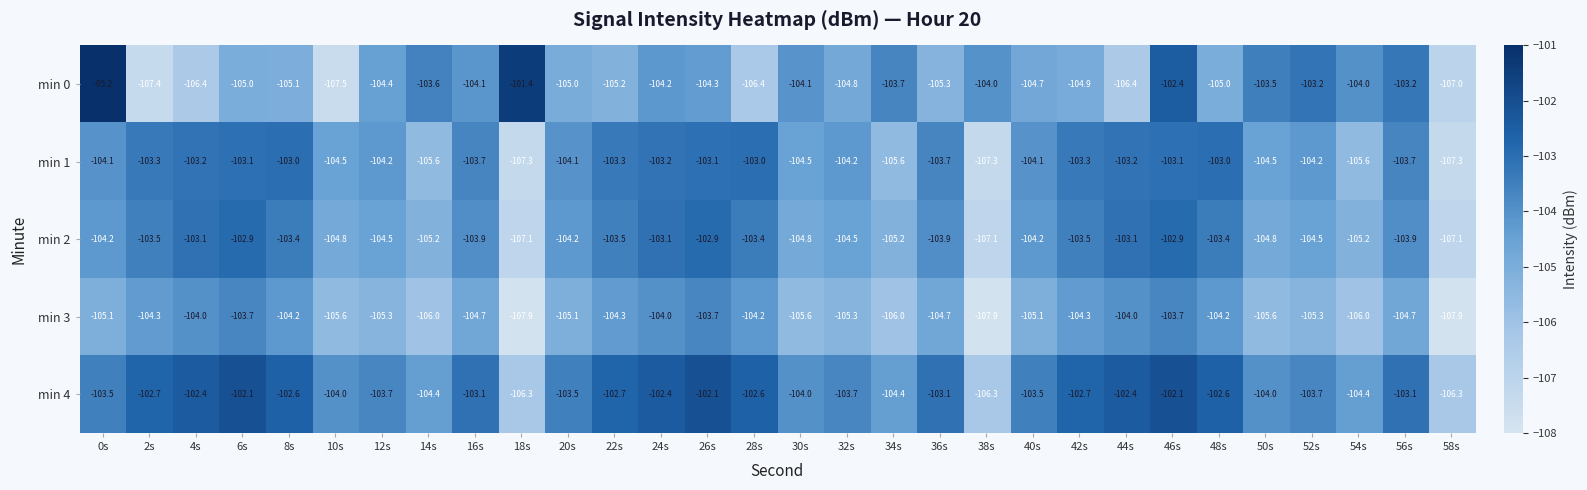

The min 1 series shows -150.4 at 38s. True or false?

False